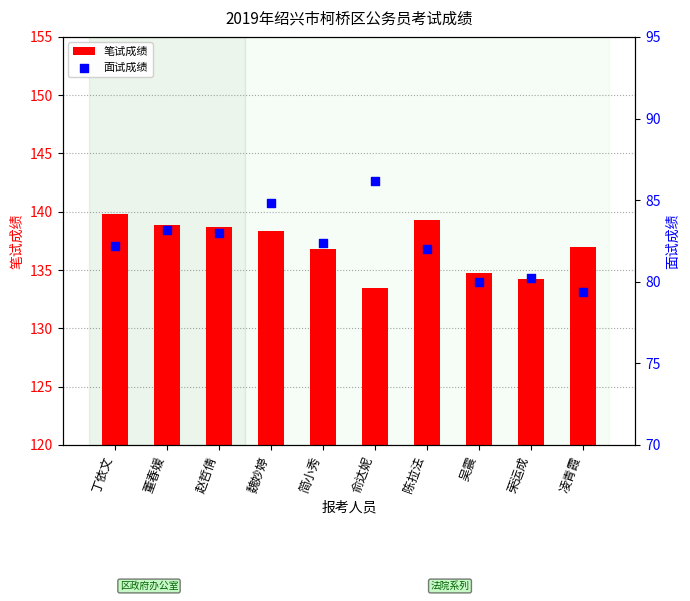

At how many categories does at least one series exceed 135?

7